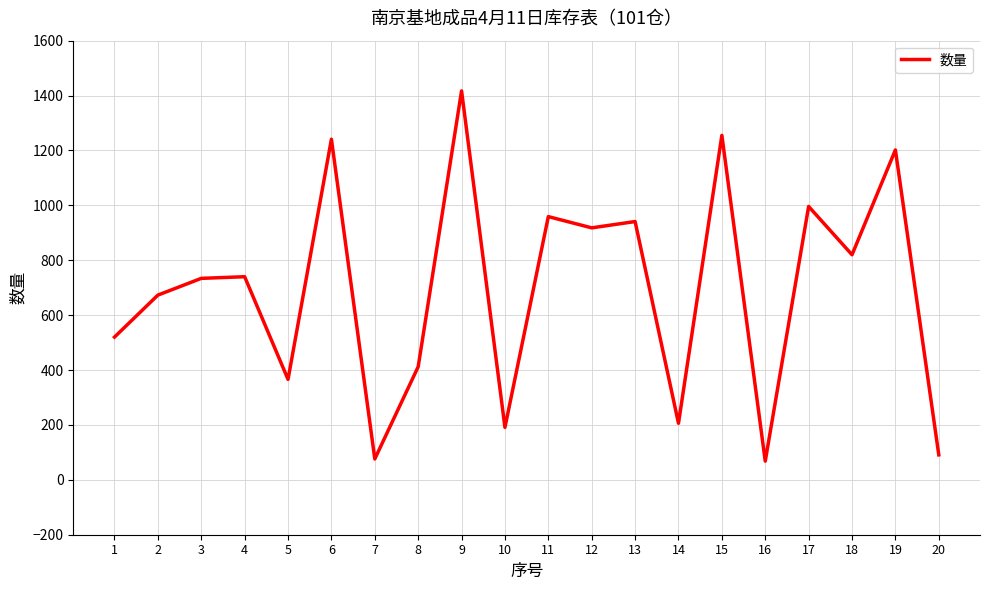

The chart shows a value of 799 at 1. True or false?

False